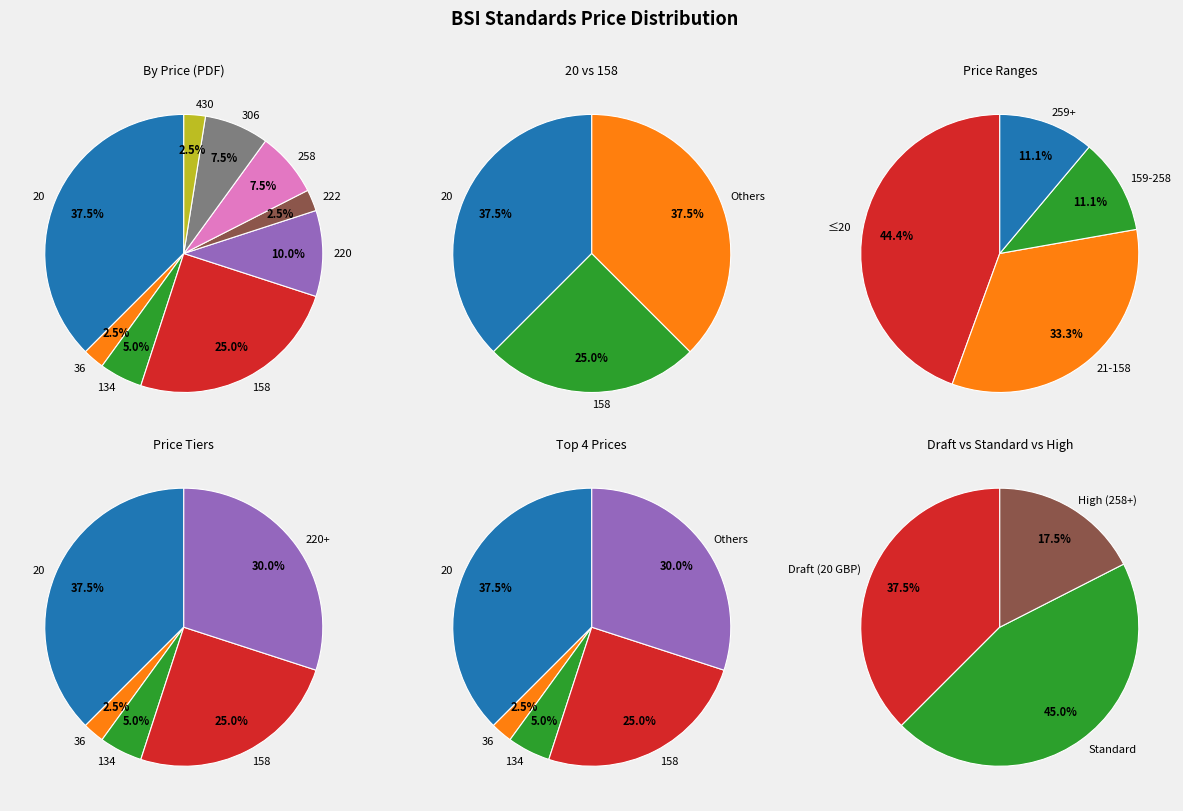

True or false: 15 accounts for 17% of the total.

False